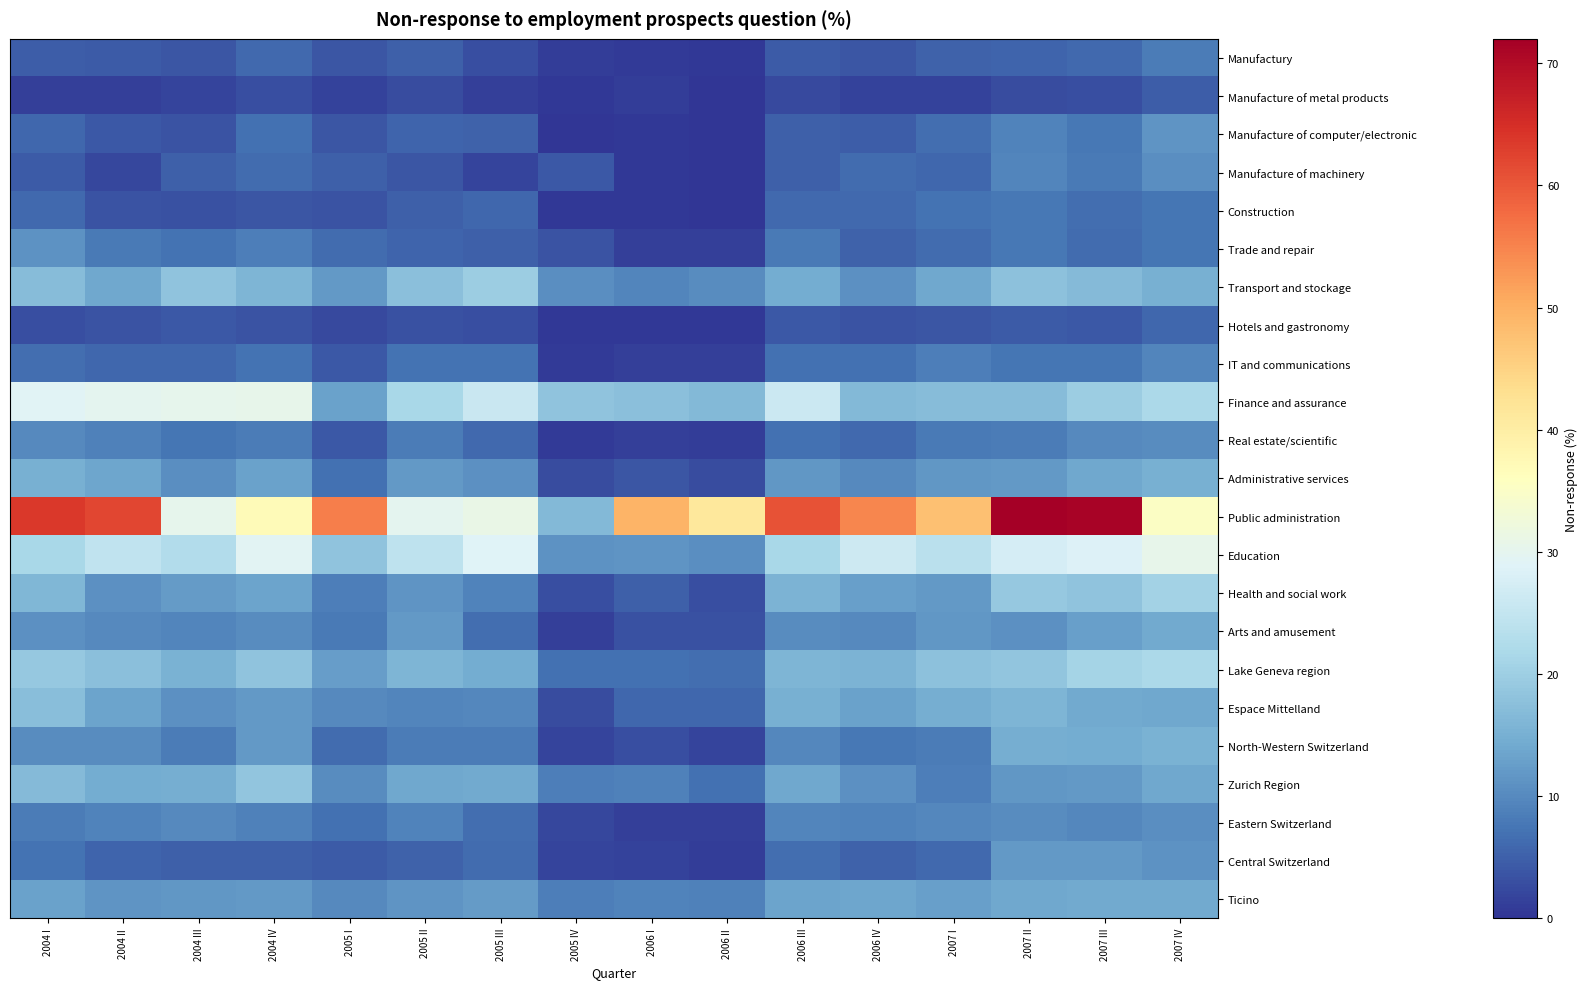

Which series has the largest total across all categories?

Public administration